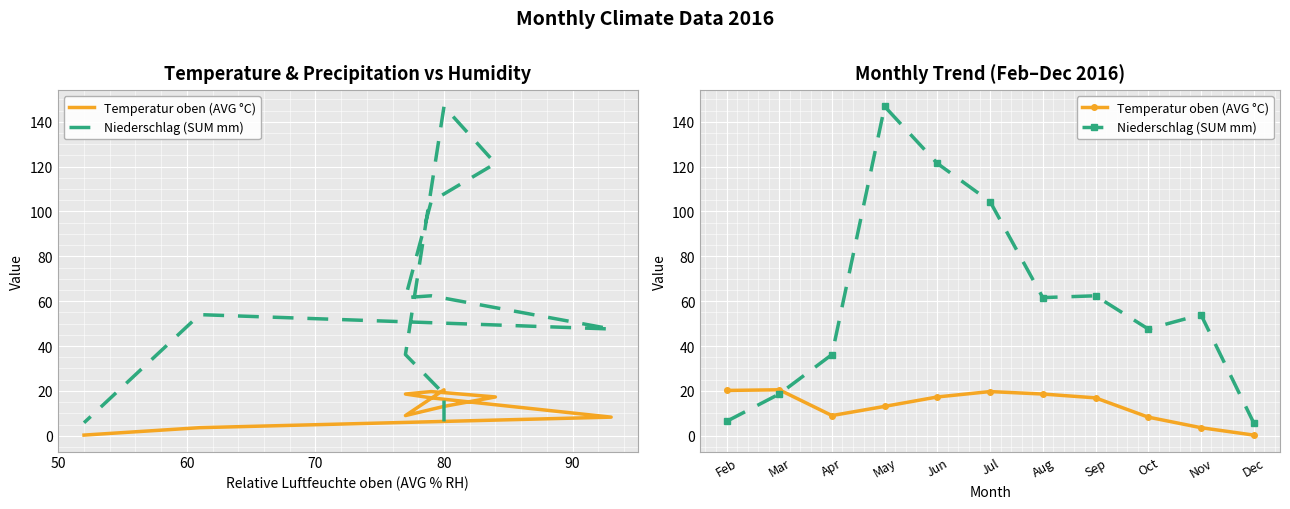

Which series has the largest total across all categories?

Niederschlag (SUM mm)